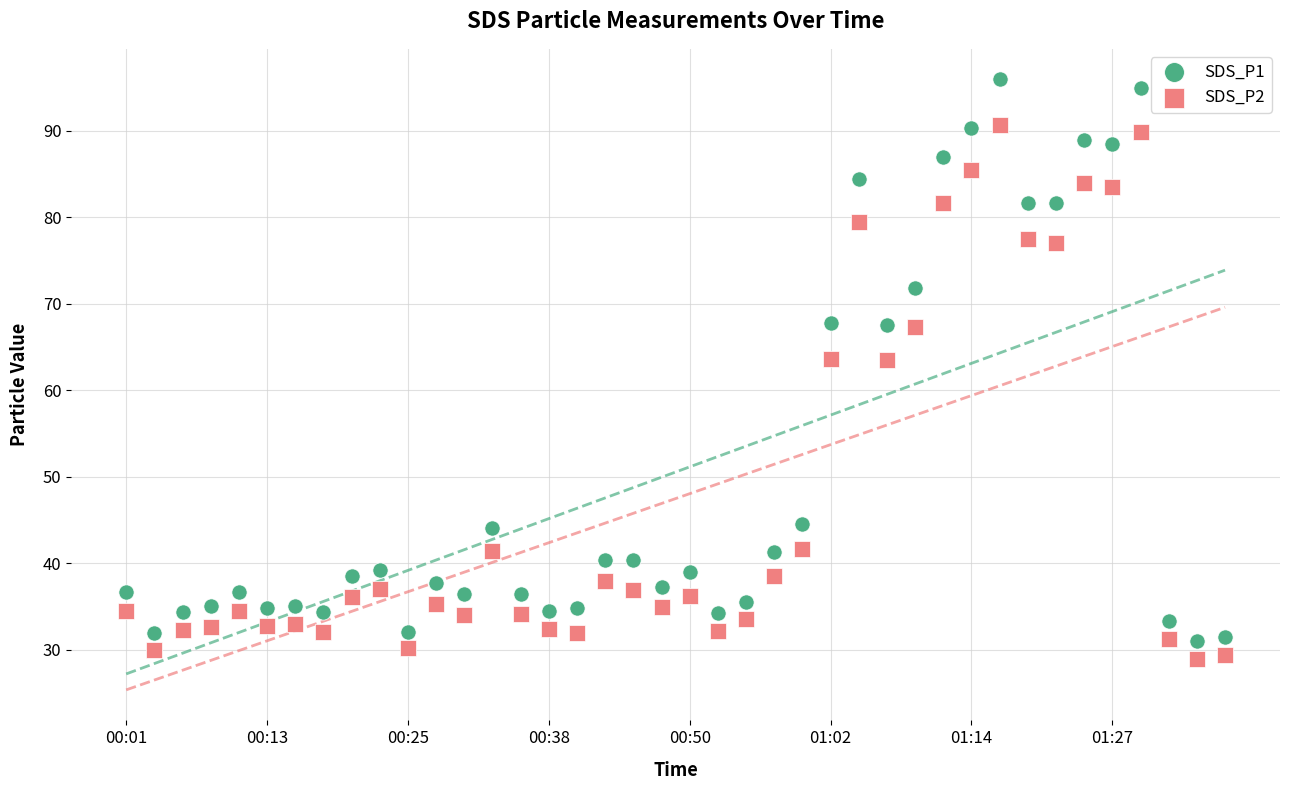

Across all data points, what is the range of Y values (max minus min)?

67.0